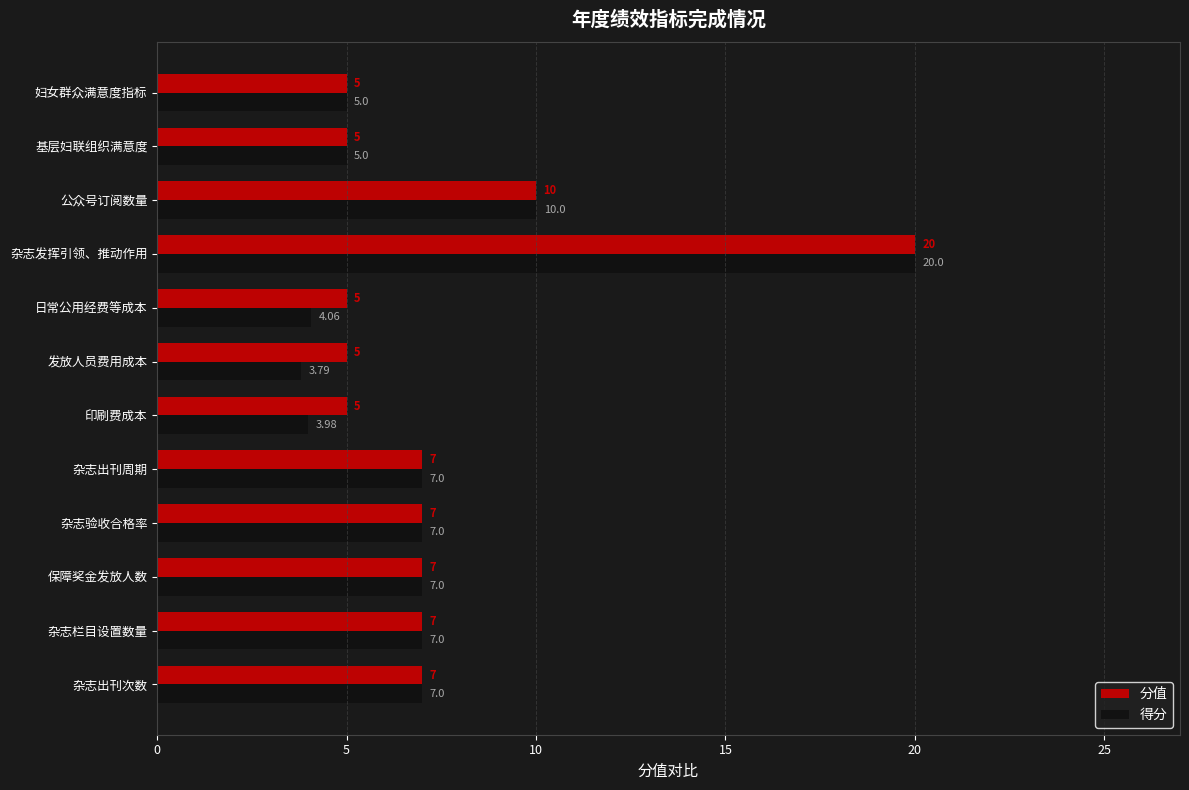

Which series has the widest spread of values?

得分